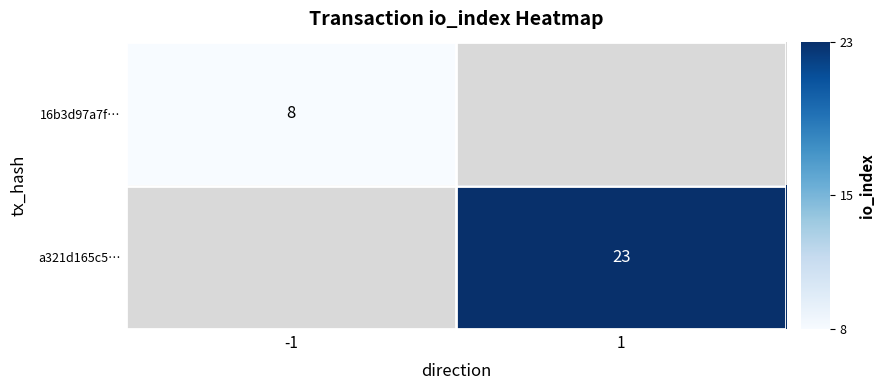

The a321d165c5… series shows 11.9 at 1. True or false?

False